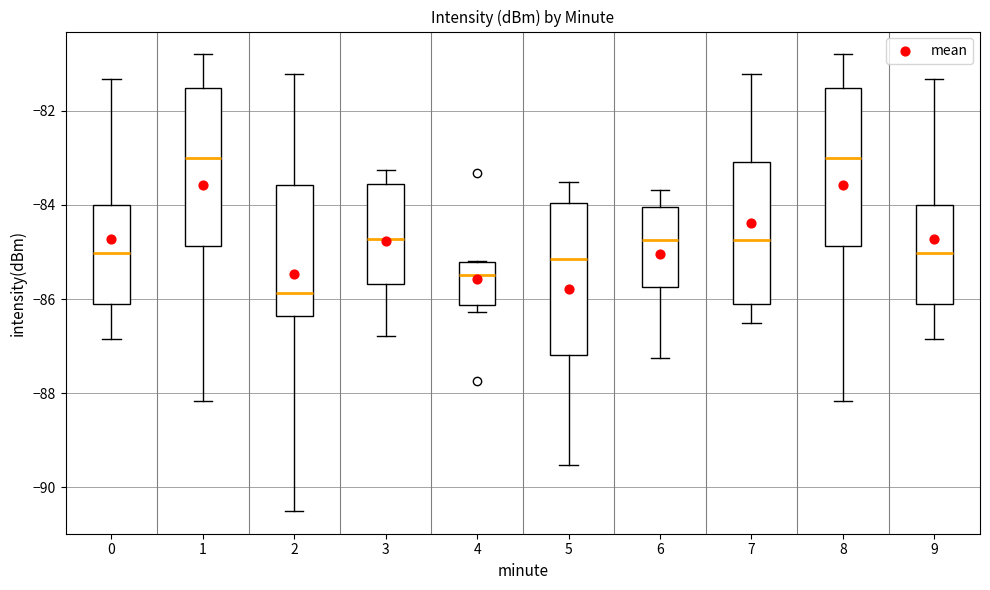

Which box has the lowest median line?

2